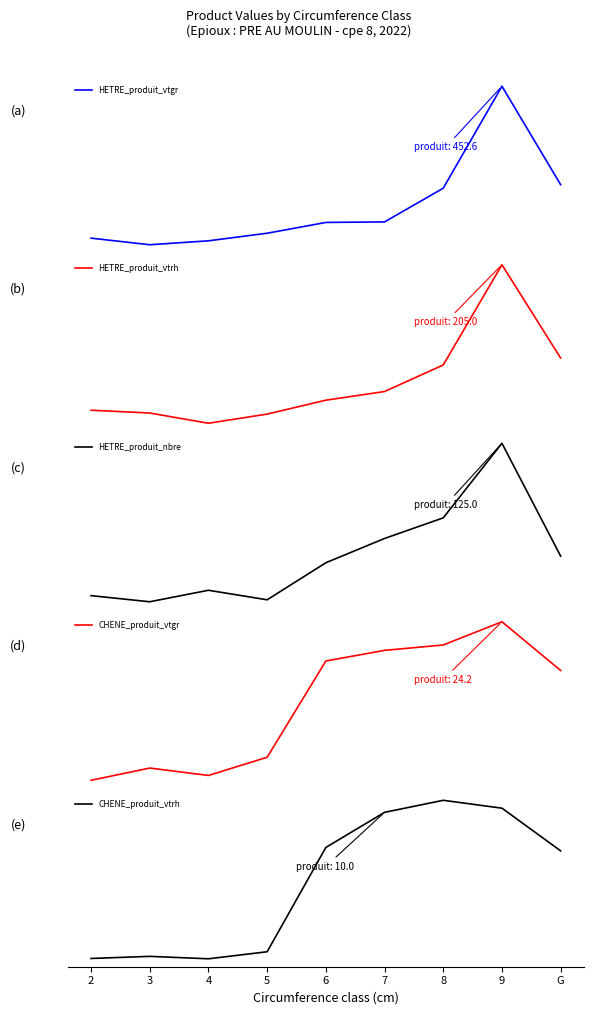

At 2, list the series in order from largest to smallest.

HETRE_produit_vtgr, HETRE_produit_vtrh, HETRE_produit_nbre, CHENE_produit_vtrh, CHENE_produit_vtgr